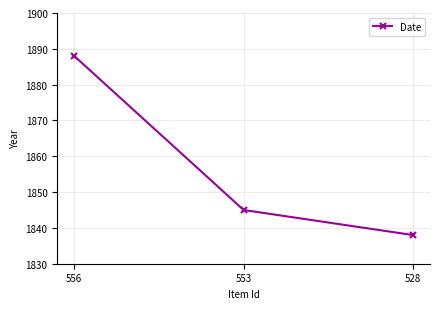

Between 556 and 553, which is larger?

556